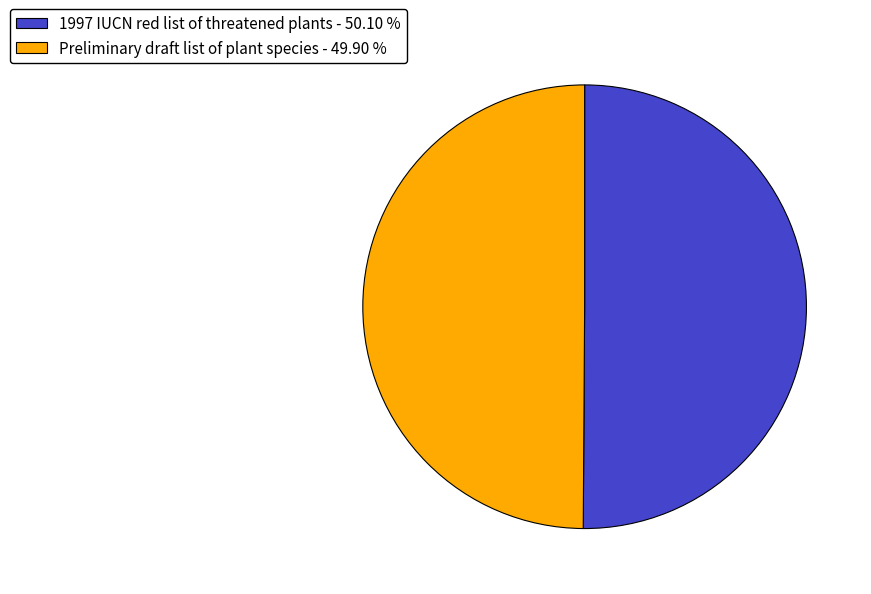

What is the ratio of the value at Preliminary draft list of plant species - 49.90 % to the value at 1997 IUCN red list of threatened plants - 50.10 %?

1.0